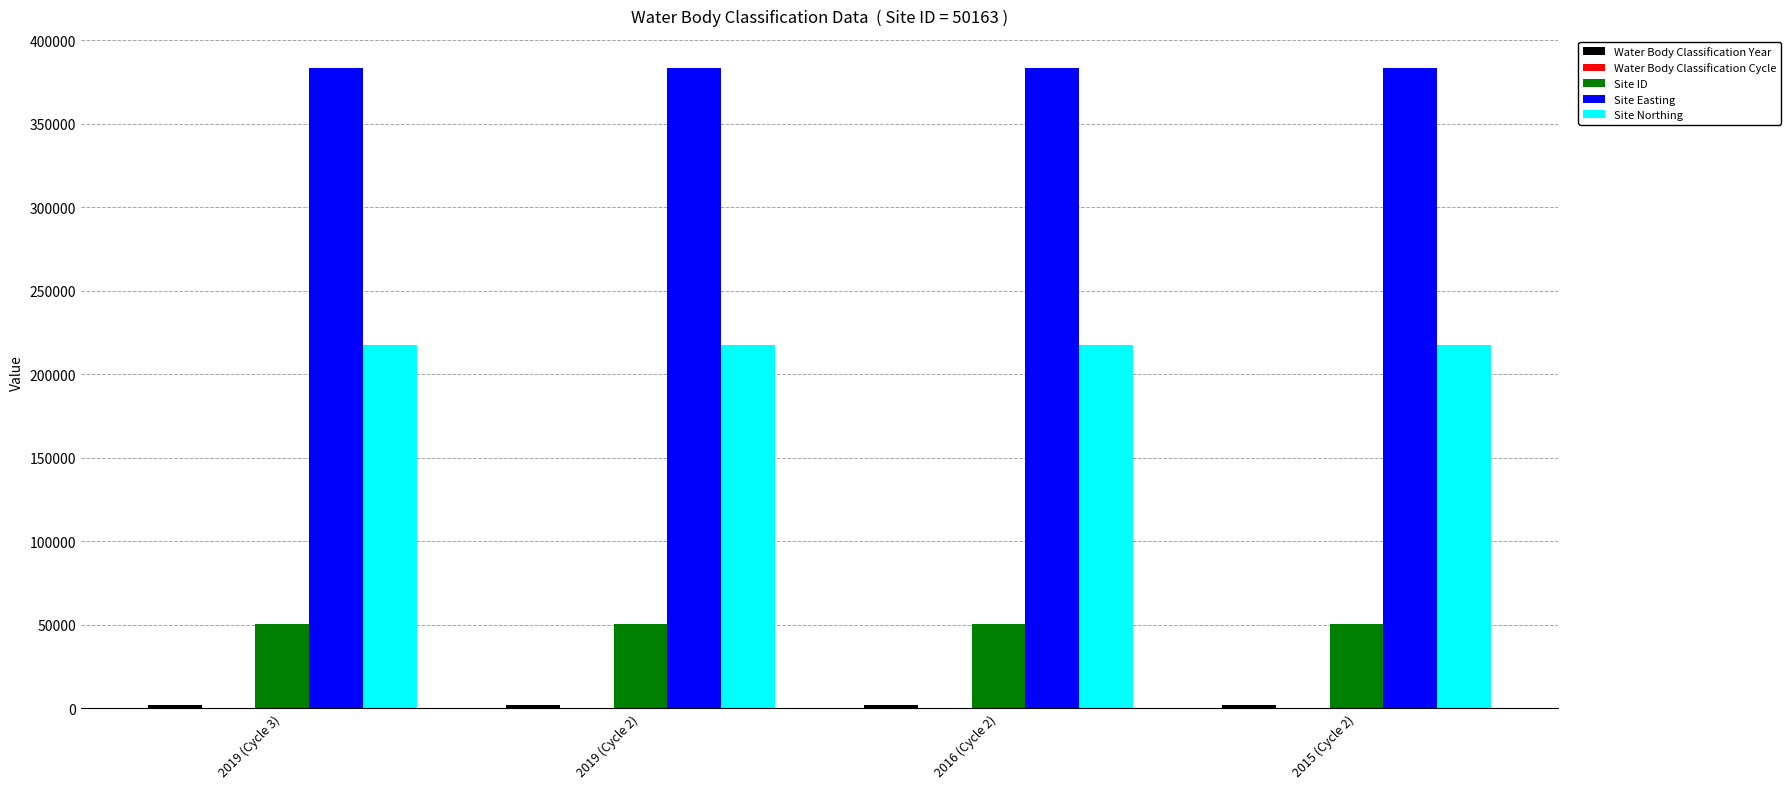

What is the greatest value displayed?

383299